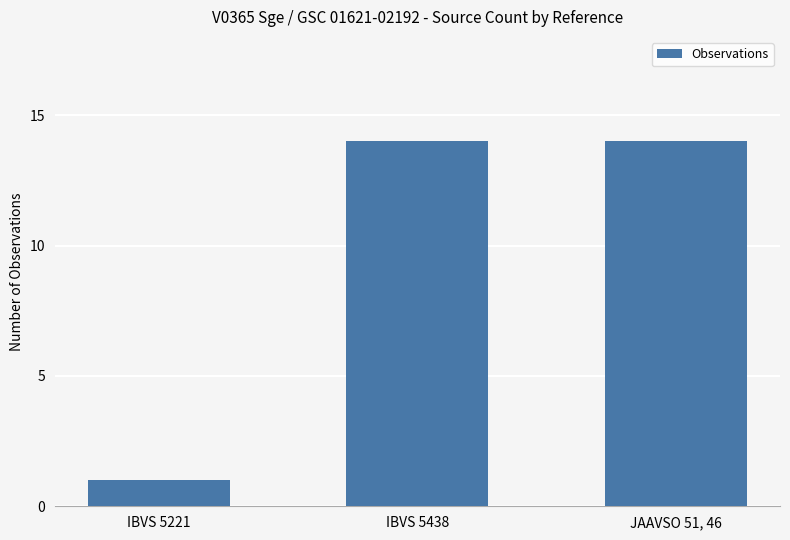

Are the bars horizontal?

No